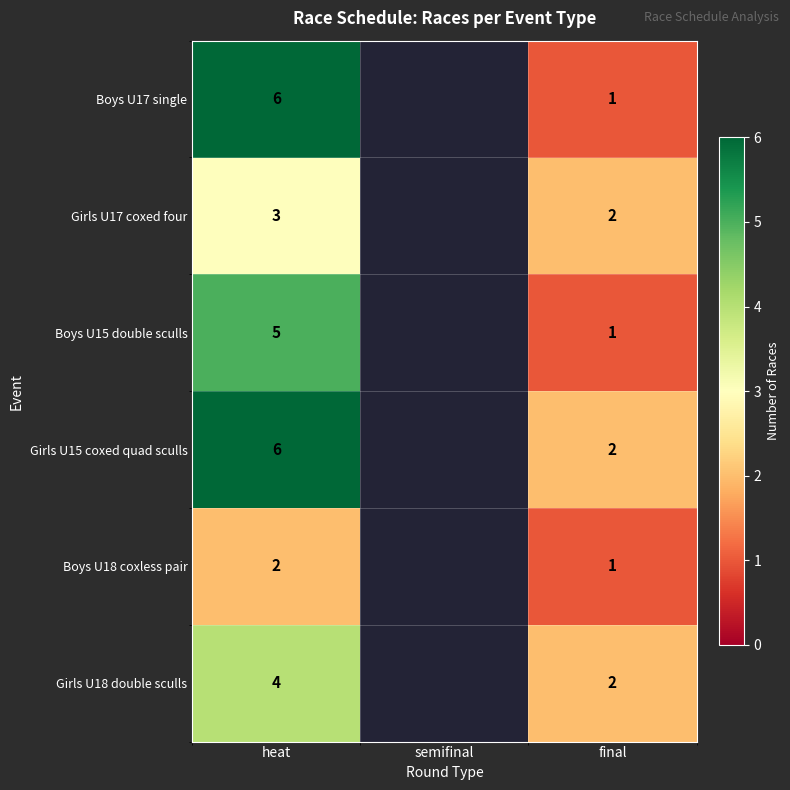

What is the maximum value shown in the chart?

6.0